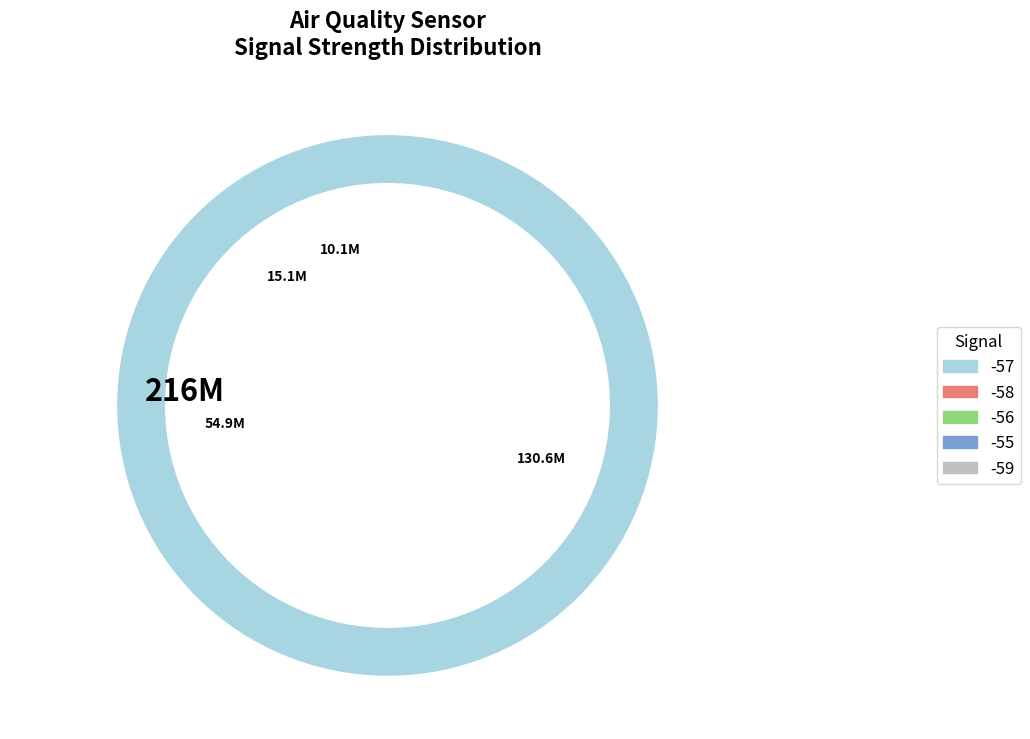

To the nearest percent, what is the average slice percentage?

20%